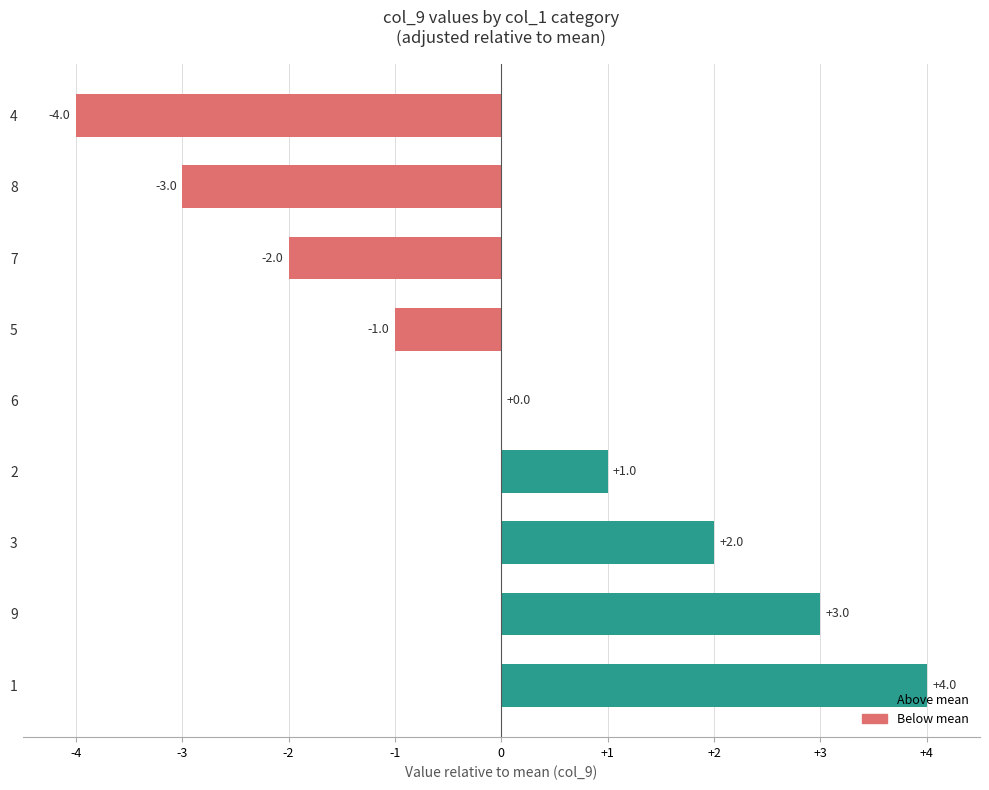

What is the sum of the values at 8 and 5?

-4